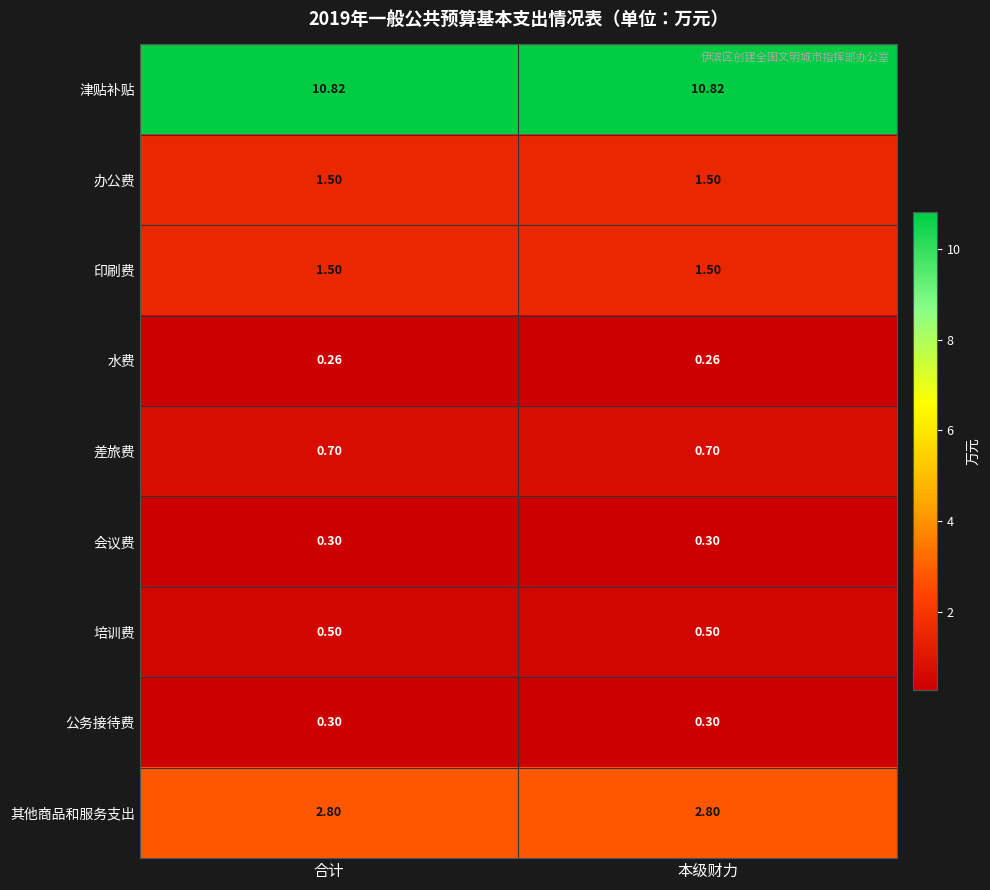

Is the value of 其他商品和服务支出 at 本级财力 greater than the value of 办公费 at 本级财力?

Yes